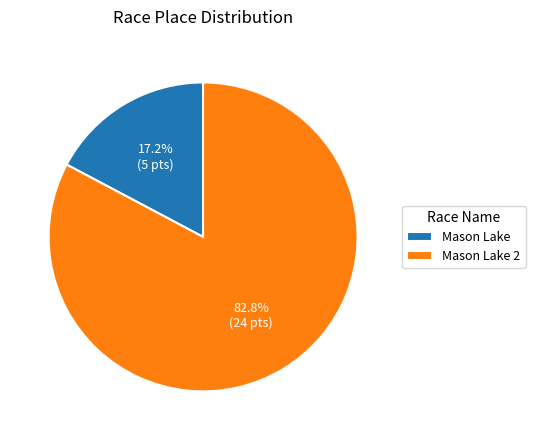

What is the total percentage of Mason Lake and Mason Lake 2?

100.0%